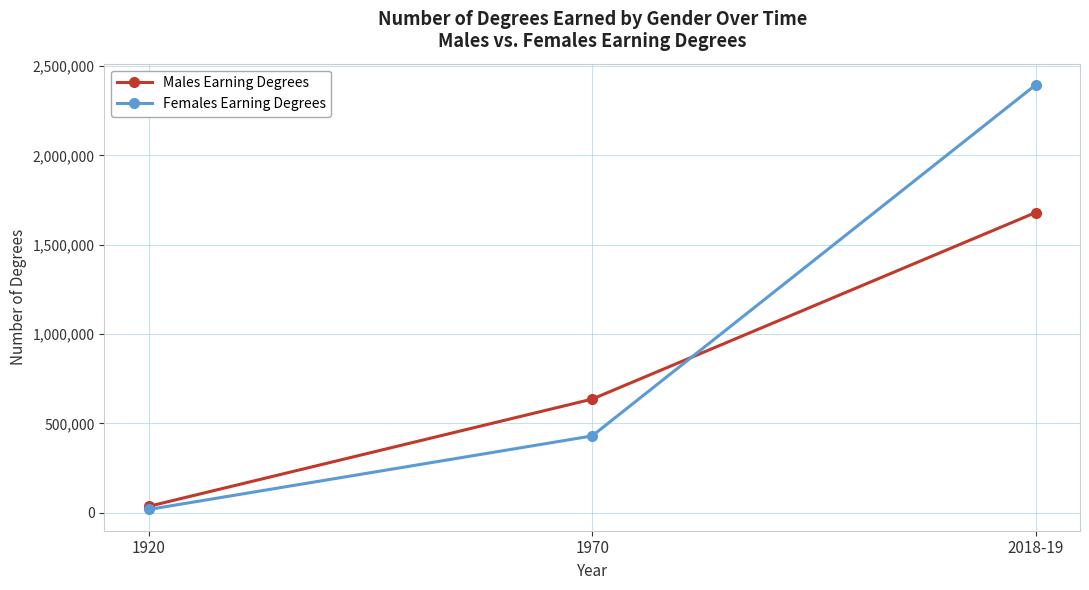

Which series has the widest spread of values?

Females Earning Degrees